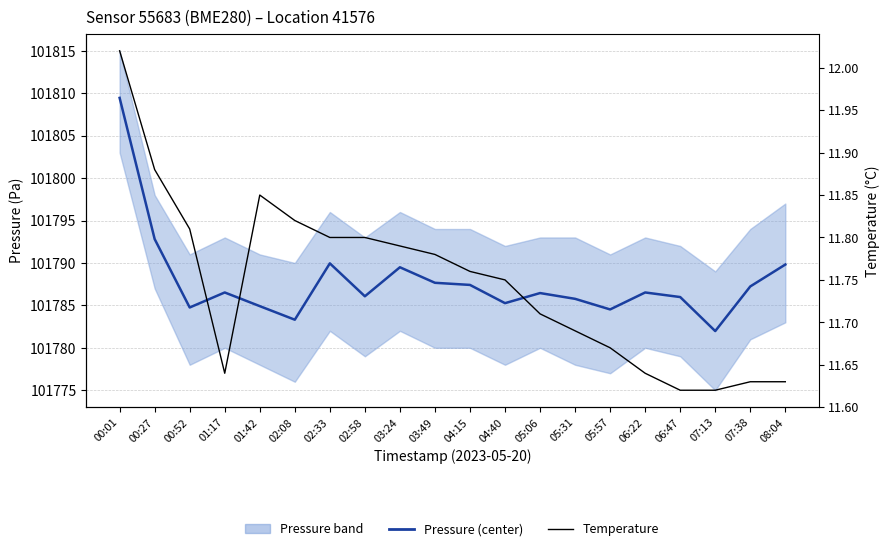

What is the difference between the highest and lowest values at 05:31?

101774.1